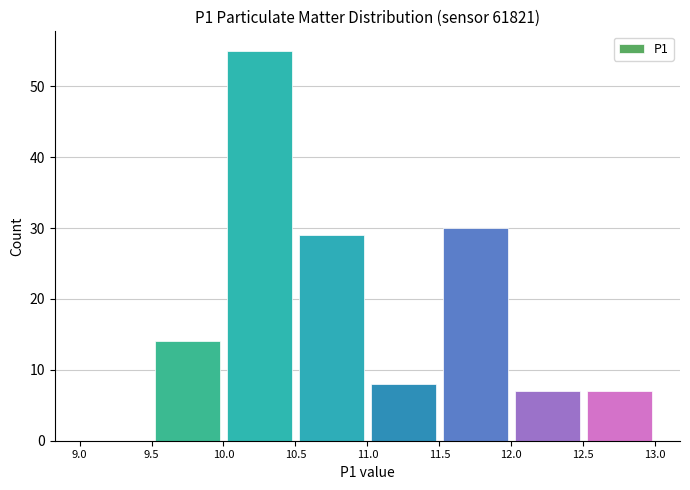

Over which range of the x-axis is the bar tallest?

10.0 to 10.5